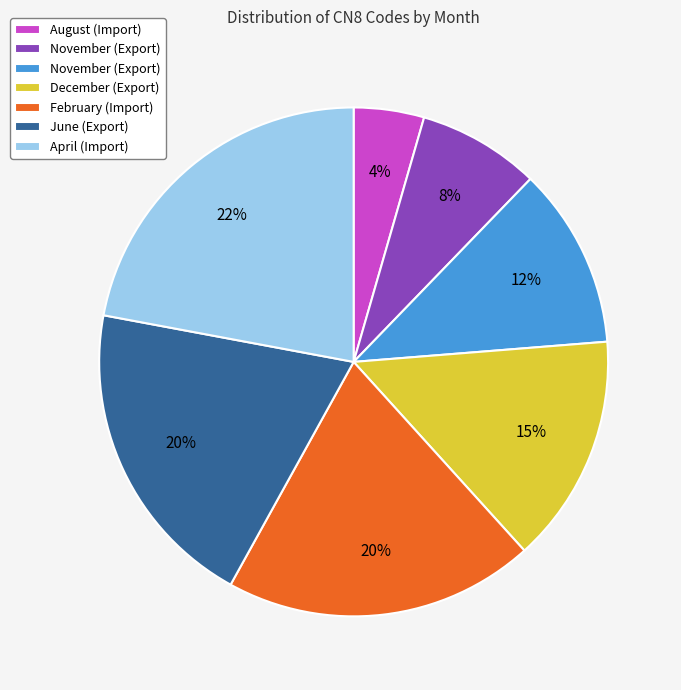

Count the number of slices in the pie.

7